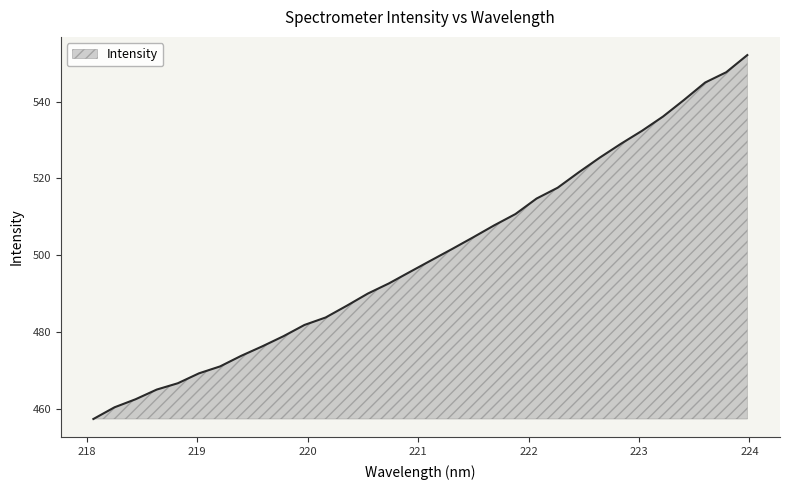

What is the difference between the maximum and minimum values?

94.9